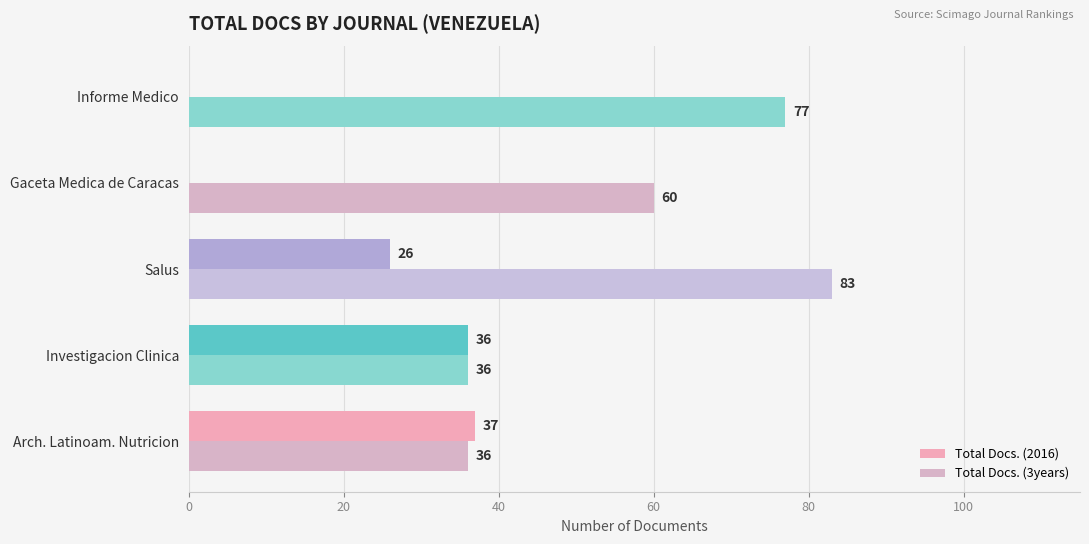

Reading left to right, what are all the values shown in this chart?

Total Docs. (2016): 37	36	26	0	0
Total Docs. (3years): 36	36	83	60	77